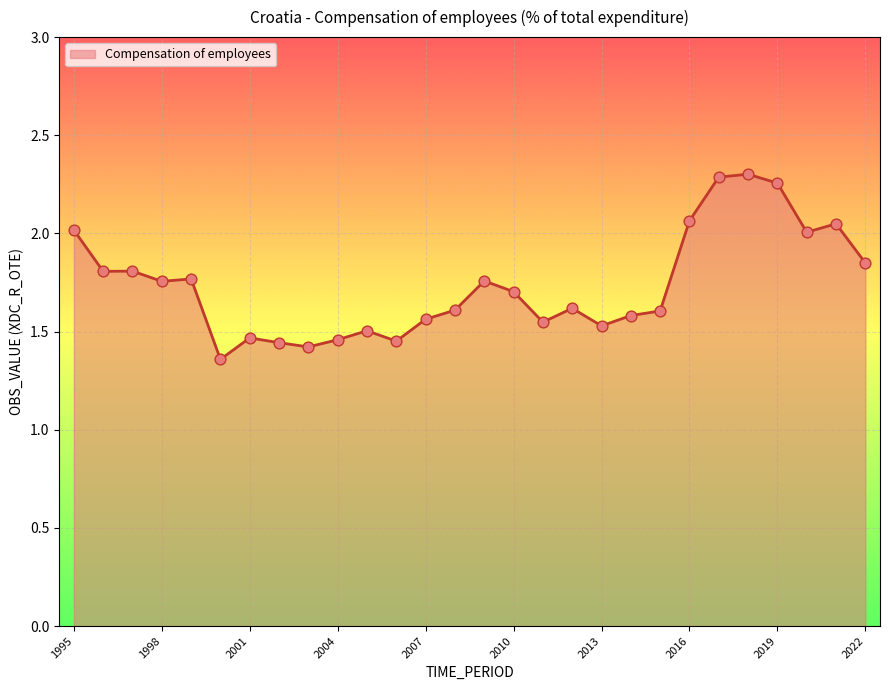

What is the difference between the maximum and minimum values?

0.9